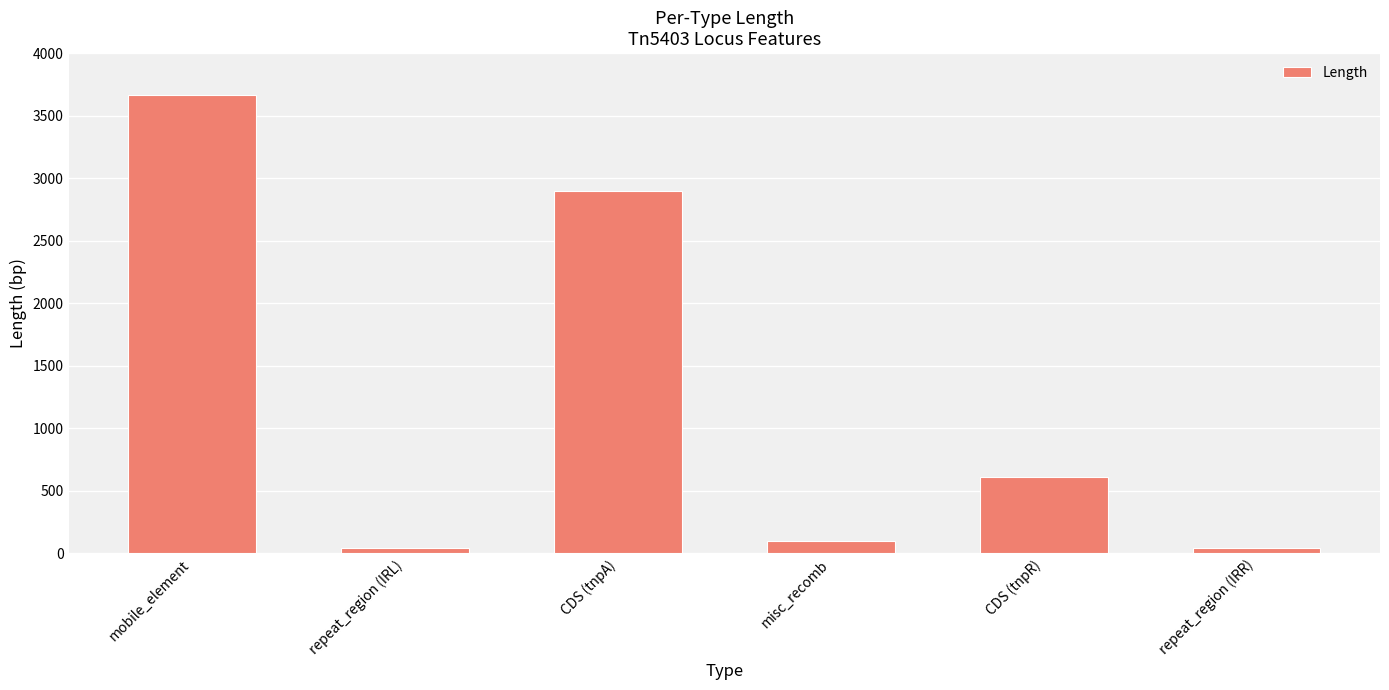

What position from the right is mobile_element?

6